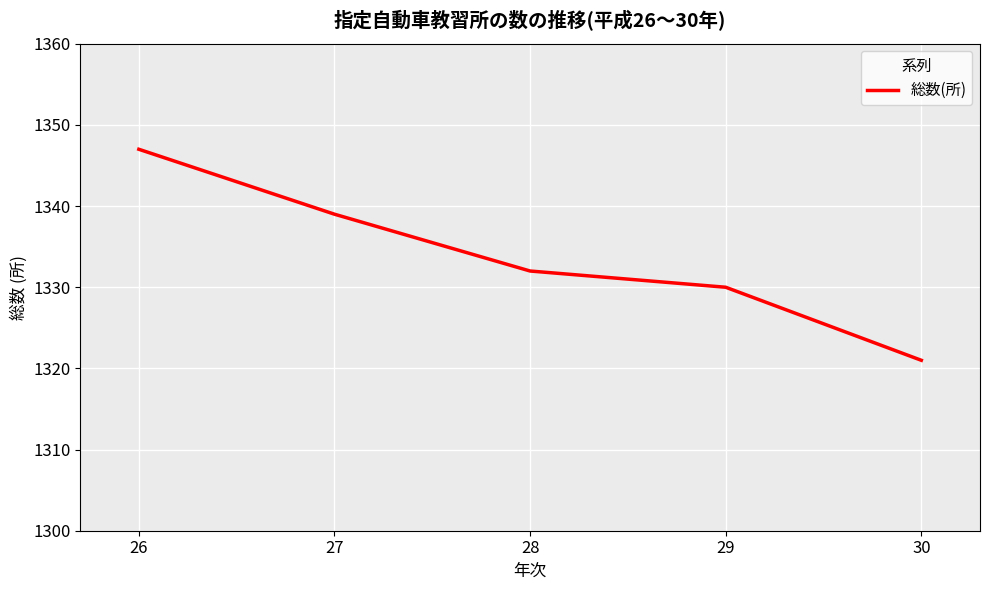

The chart shows a value of 2307 at 28. True or false?

False